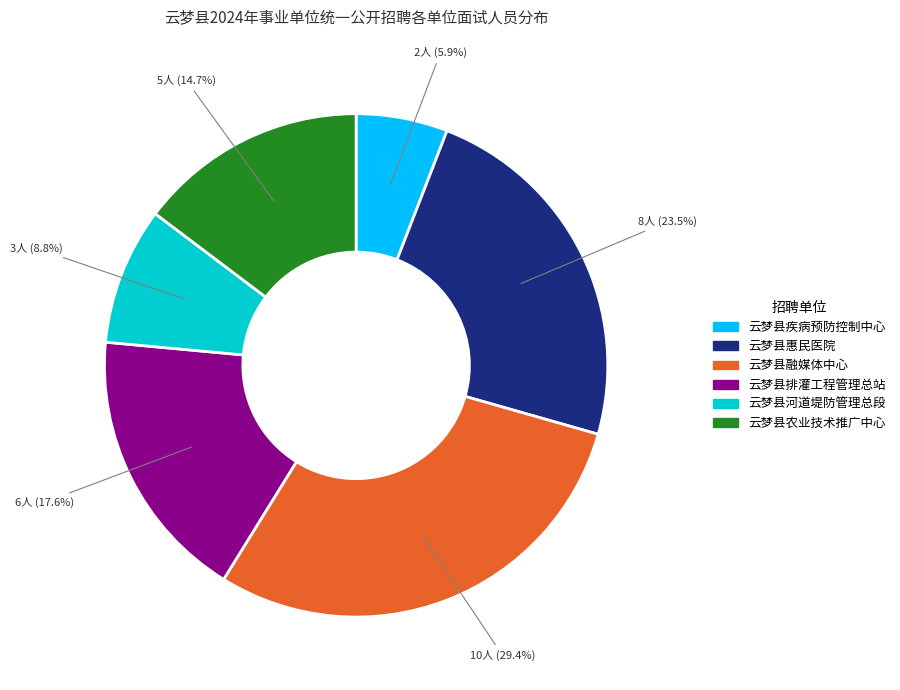

Combined, do 云梦县融媒体中心 and 云梦县农业技术推广中心 account for over 50%?

No